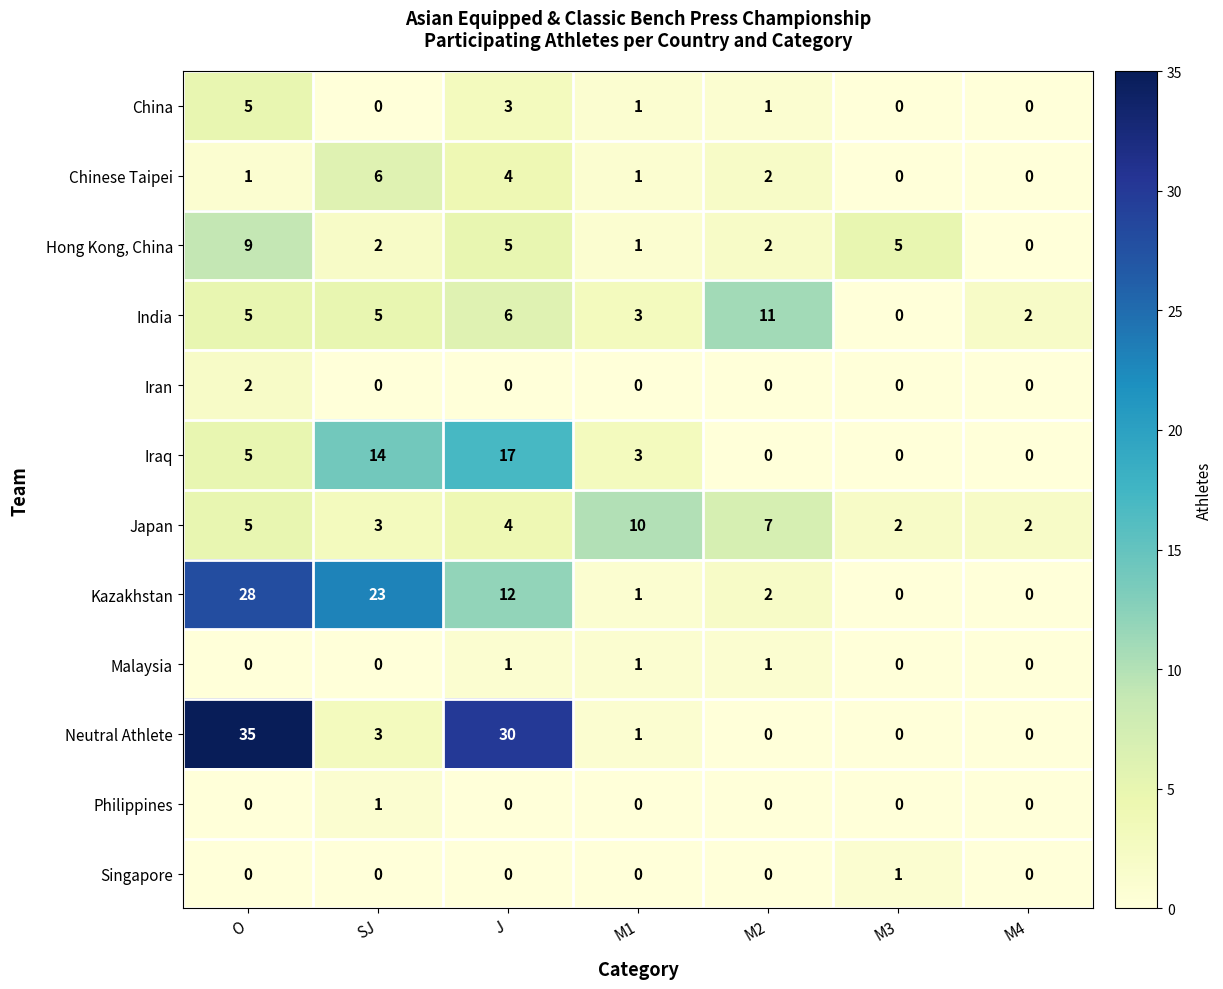

How many Iraq values are between 0 and 14?

6